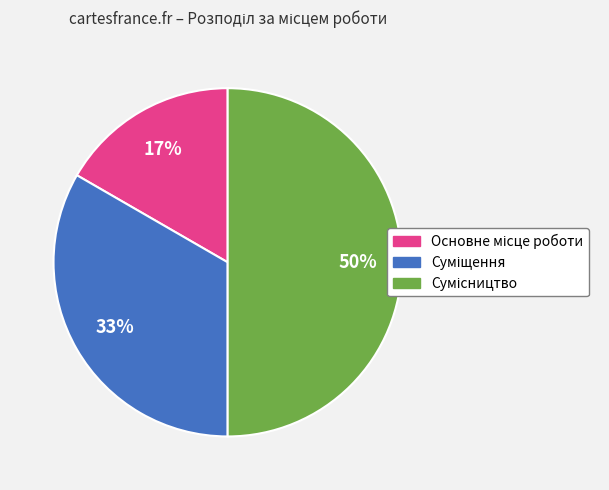

To the nearest percent, what is the average slice percentage?

33%